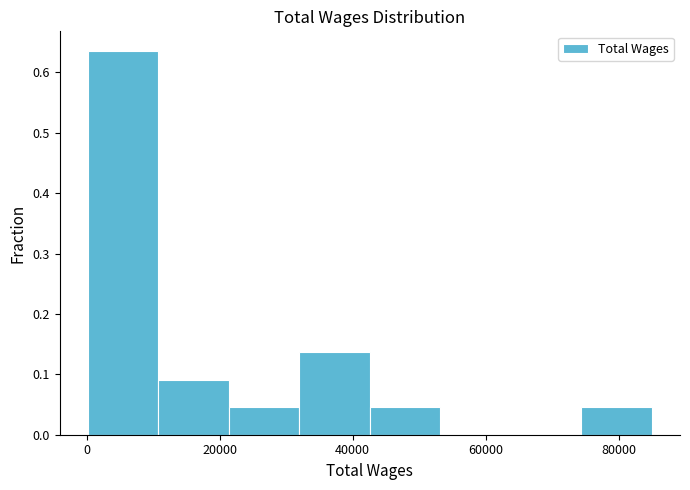

Reading left to right, transcribe this chart: for each bar, give the range it covers on the x-axis and its height. Neither the bar edges nor the heights are printed on the chart, so give them approximately, as read against the axes.

0 to 10000: 0.64
10000 to 22000: 0.09
22000 to 32000: 0.05
32000 to 42000: 0.14
42000 to 54000: 0.05
54000 to 64000: 0
64000 to 74000: 0
74000 to 86000: 0.05